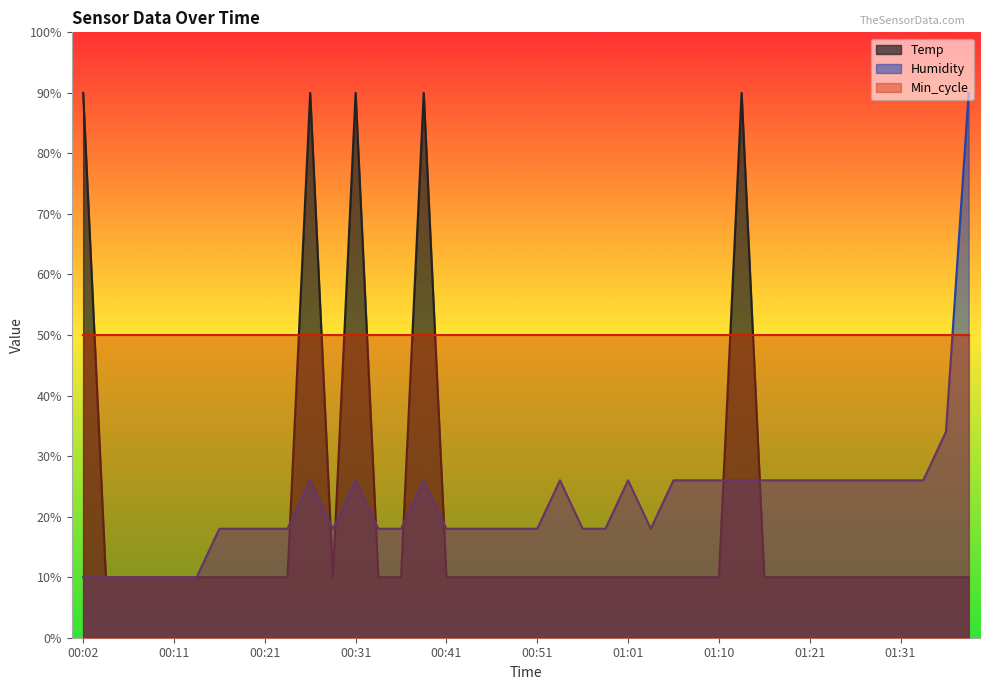

In Humidity, how many points are lower than both neighbors (excluding endpoints)?

2